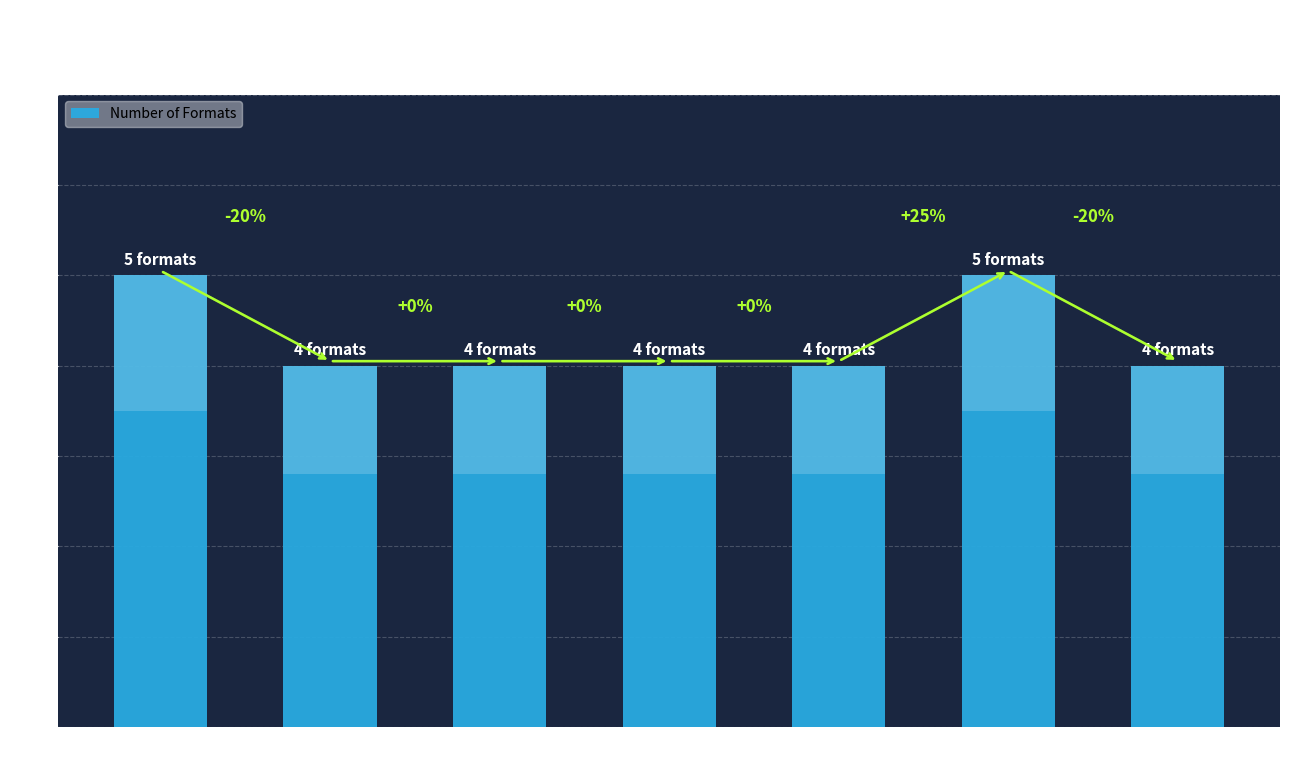

How many values exceed 4?

2